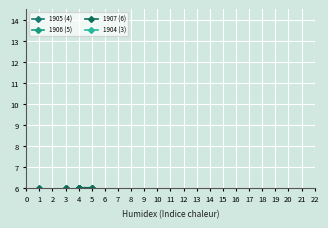

Where does the 1904 (3) series first go above 3?

4